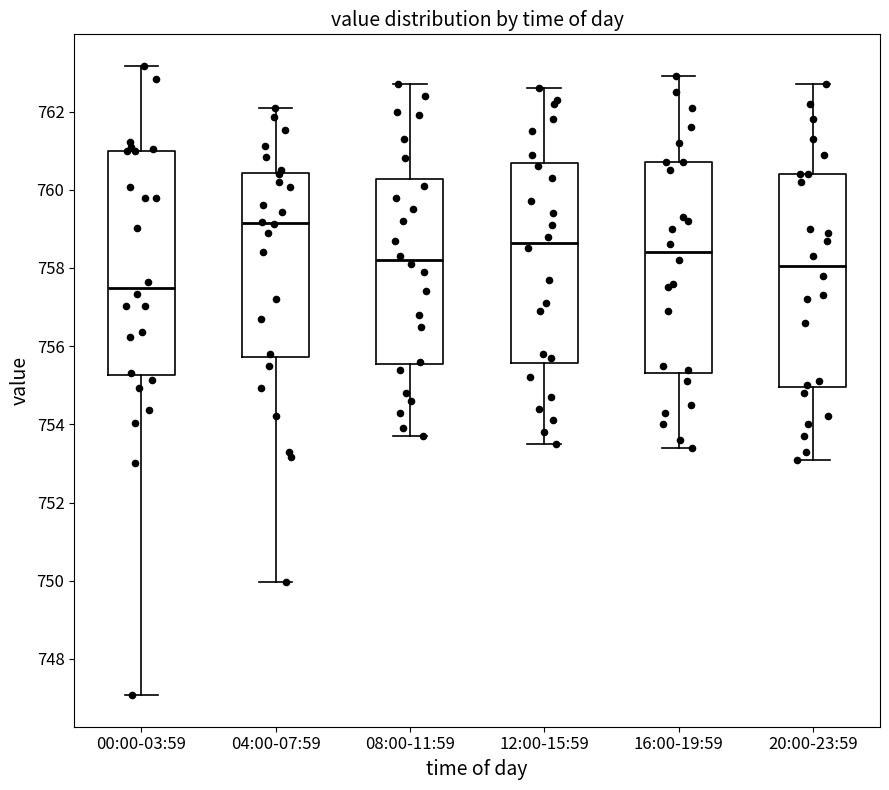

Reading left to right, transcribe this box plot: for each box, give where its median line is, the range the box spans, and where its two whiskers end, as read against the y-axis. The values are not printed on the chart, so give them approximately, as read against the axis.

00:00-03:59: median 757.4, box 755.2 to 761.0, whiskers 747.0 to 763.2
04:00-07:59: median 759.2, box 755.8 to 760.4, whiskers 750.0 to 762.2
08:00-11:59: median 758.2, box 755.6 to 760.2, whiskers 753.8 to 762.8
12:00-15:59: median 758.6, box 755.6 to 760.6, whiskers 753.6 to 762.6
16:00-19:59: median 758.4, box 755.4 to 760.8, whiskers 753.4 to 763.0
20:00-23:59: median 758.0, box 755.0 to 760.4, whiskers 753.2 to 762.8